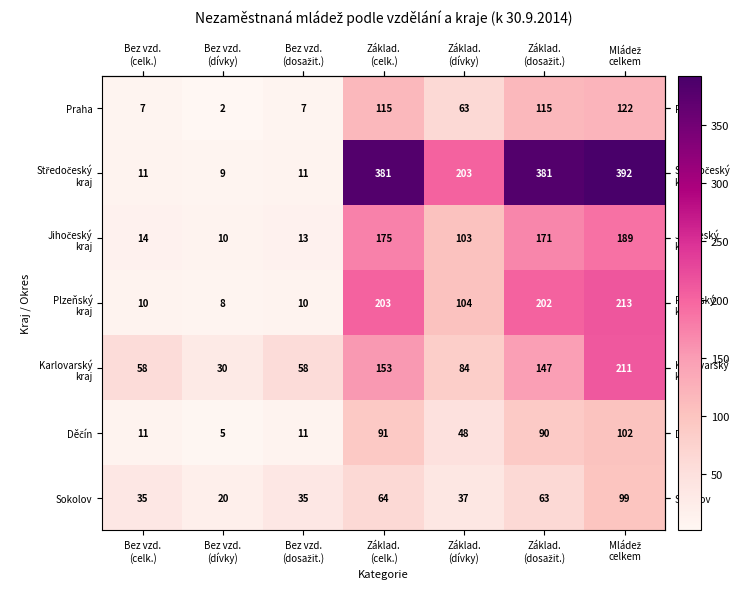

What is the maximum value shown in the chart?

392